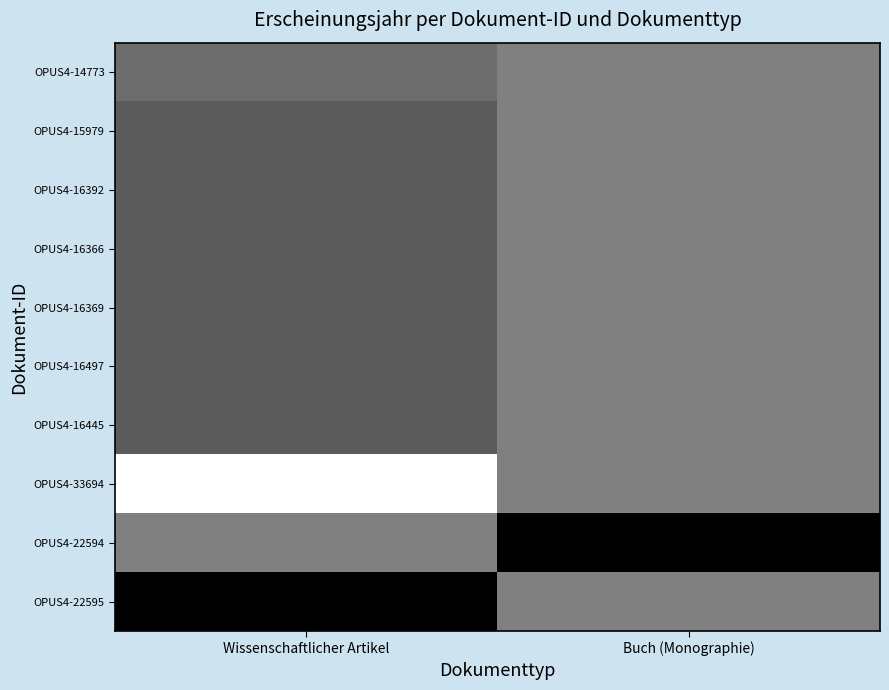

How many series are shown in this chart?

10